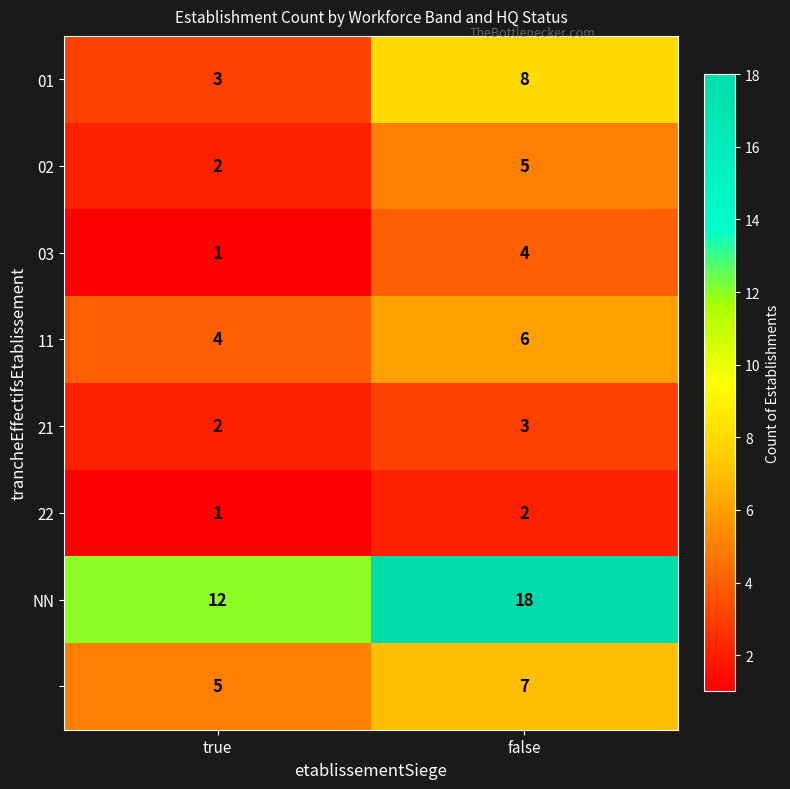

What is the difference between the highest and lowest values at false?

16